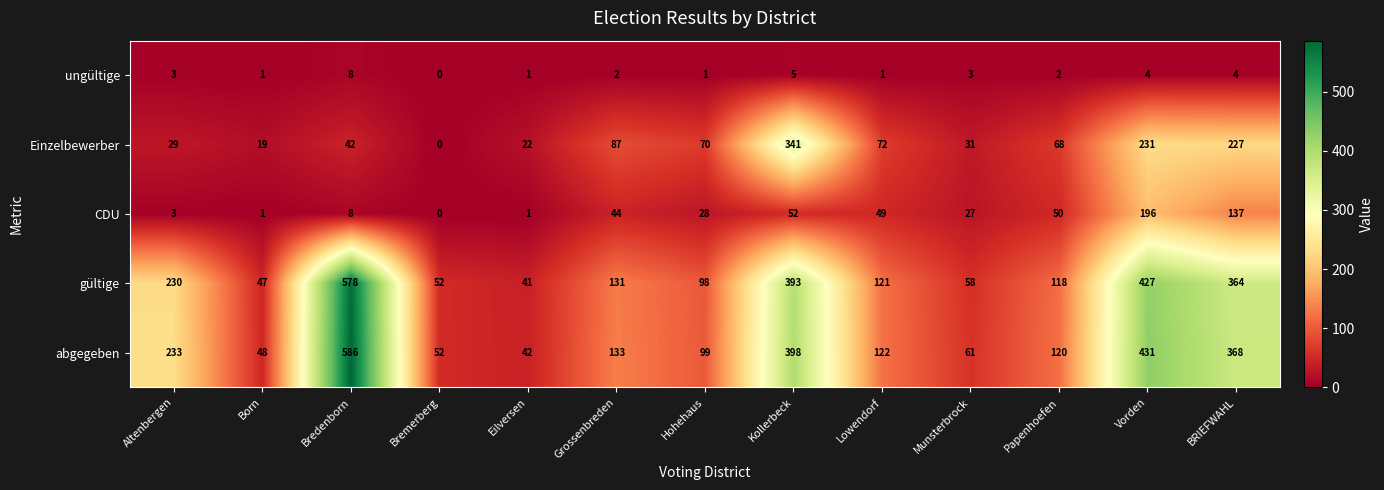

Between Bredenborn and Munsterbrock, which series saw the biggest shift?

abgegeben